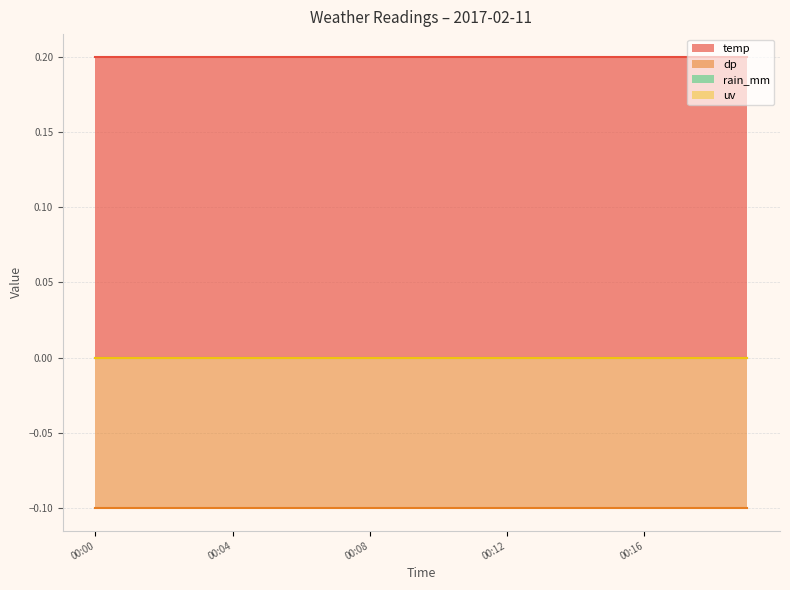

Is the value of rain_mm at 00:16 greater than the value of dp at 00:12?

Yes